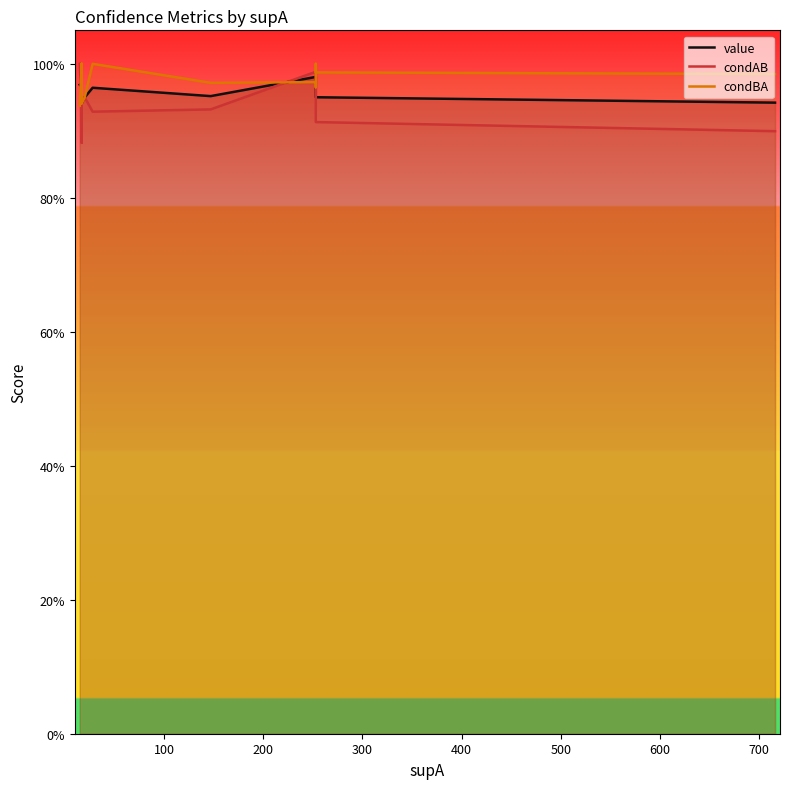

What is the sum of all condBA values?

19.5